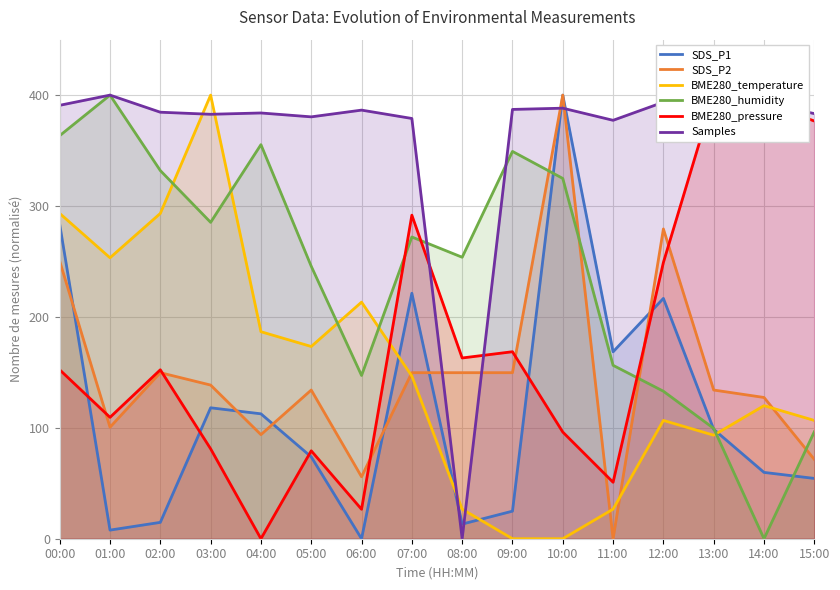

What is the value of the SDS_P2 point at the 3rd from the left?

149.7